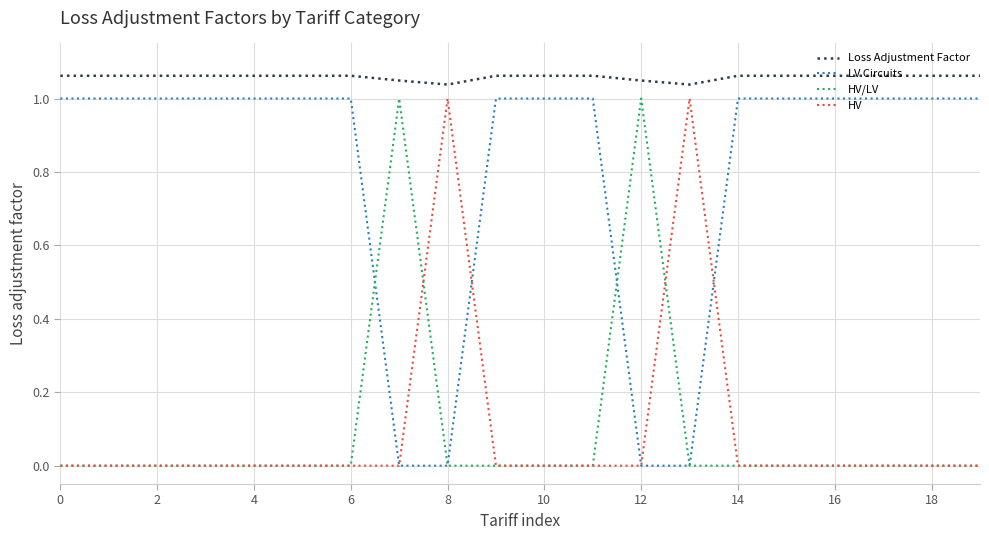

Which series has the largest total across all categories?

Loss Adjustment Factor